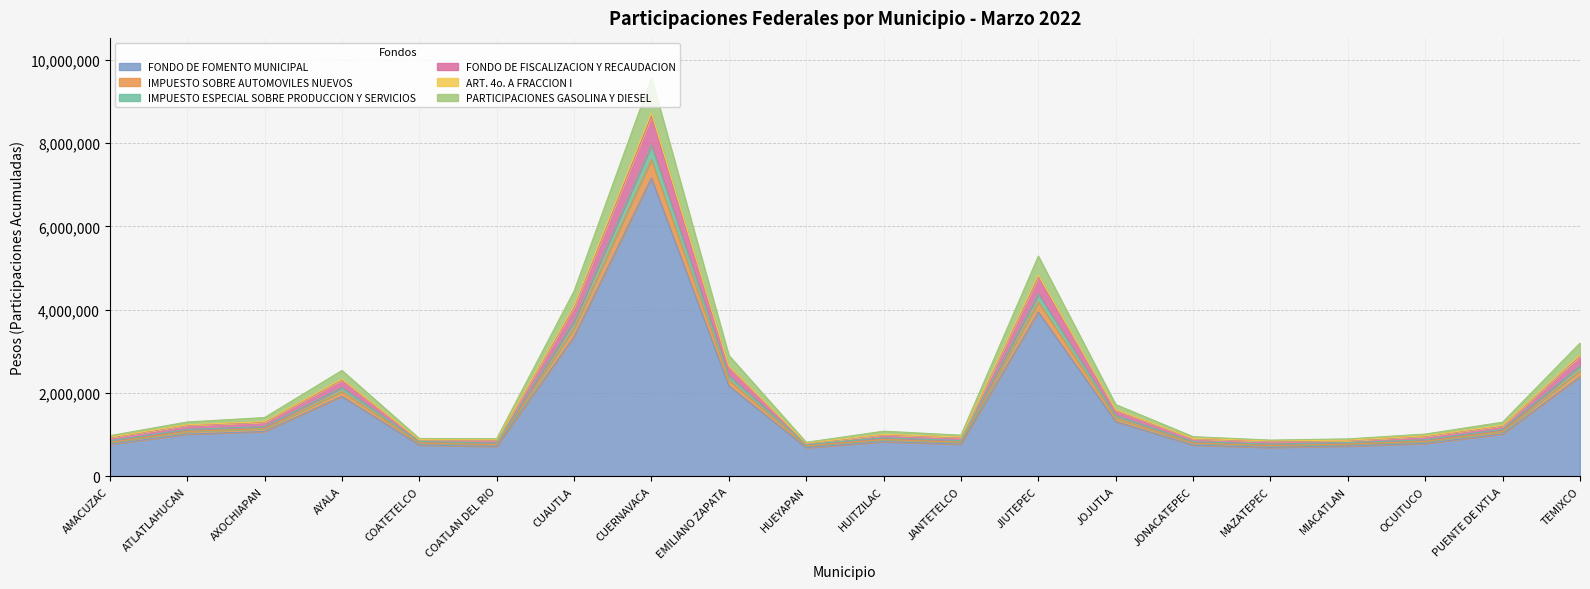

Where is FONDO DE FISCALIZACION Y RECAUDACION nearest to the value 5194768?

JIUTEPEC